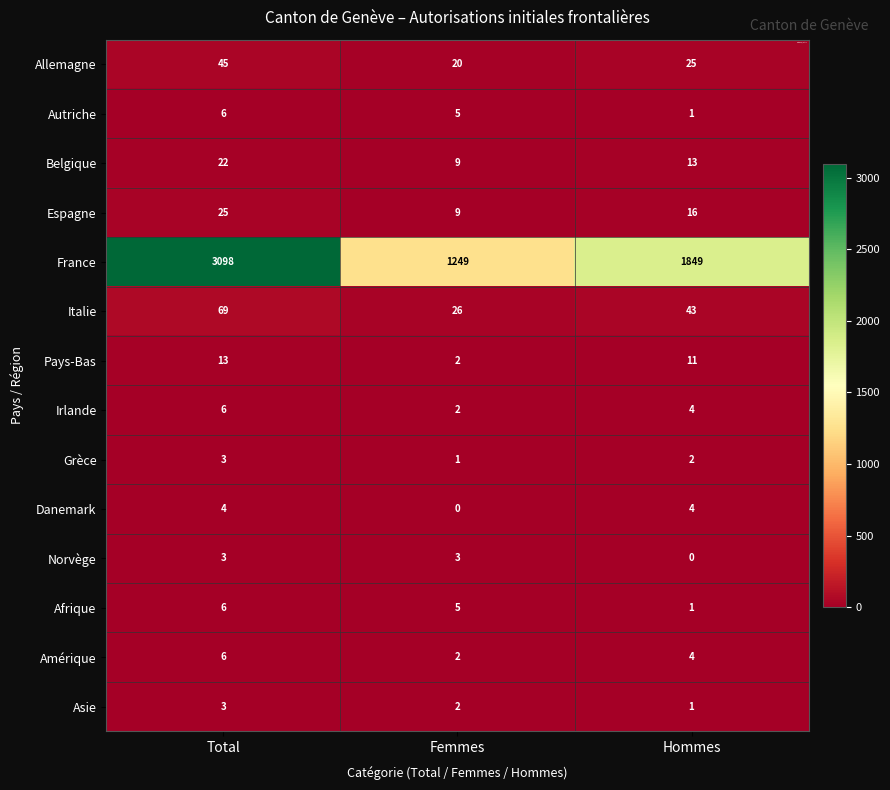

Which series has the widest spread of values?

France